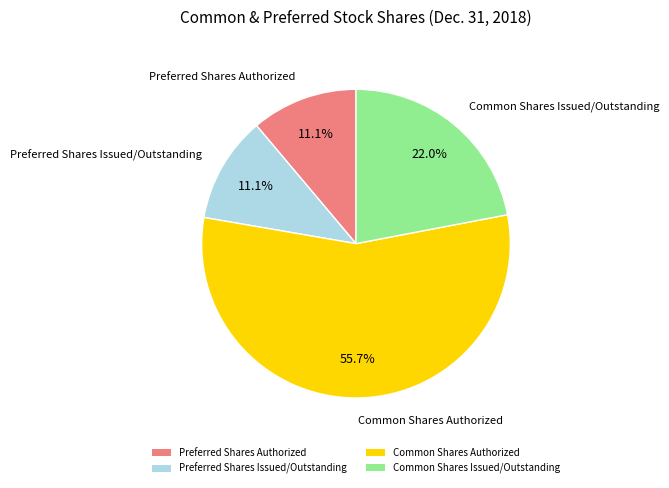

To the nearest percent, what portion does Common Shares Issued/Outstanding represent?

22%